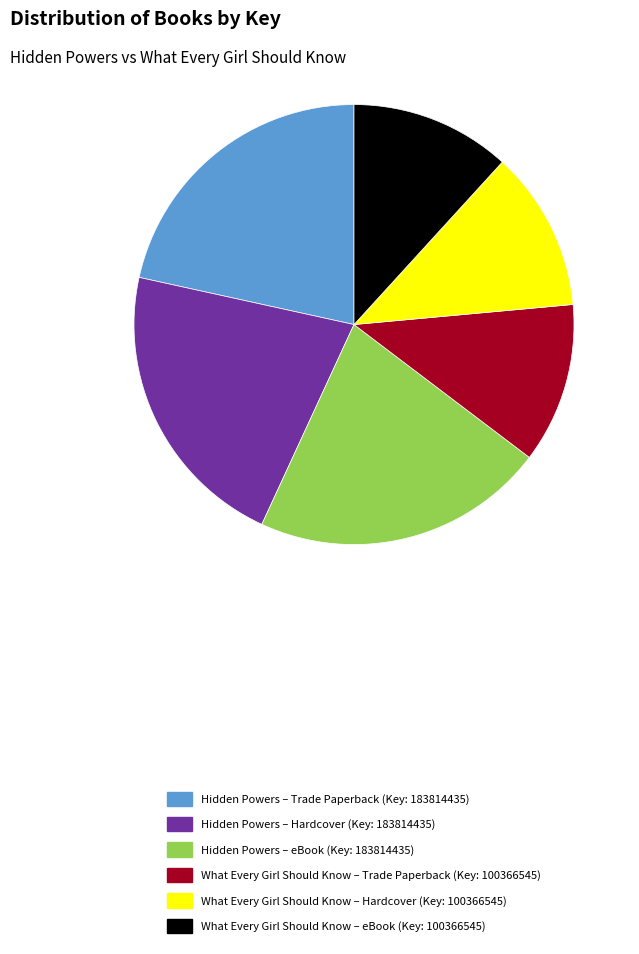

Is it true that Hidden Powers – Hardcover (Key: 183814435) is 35% of the pie?

False